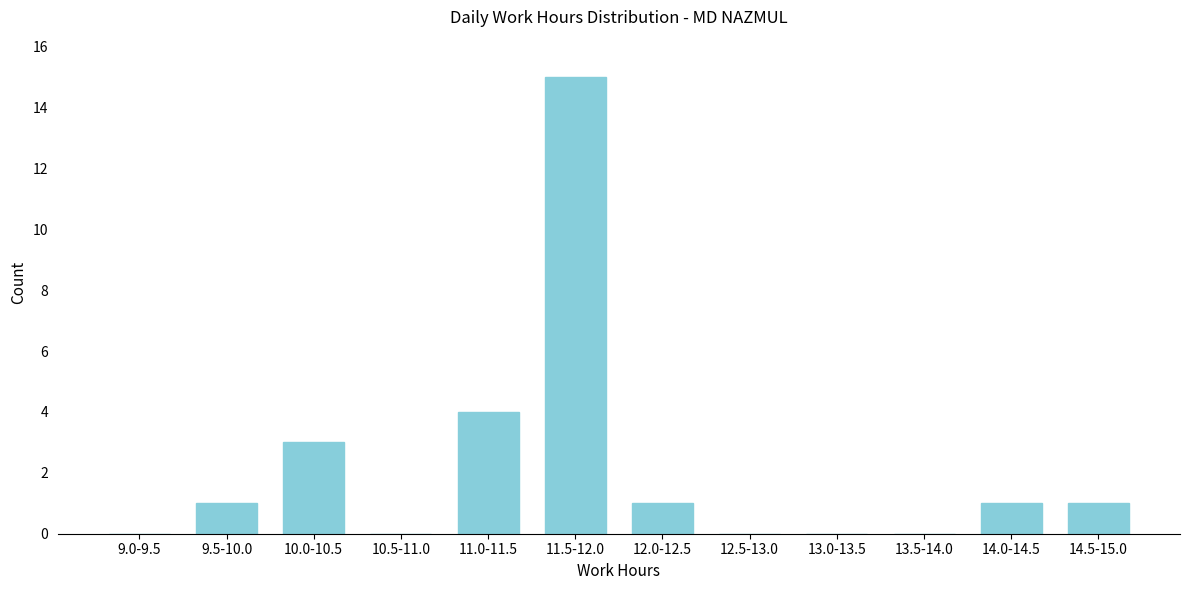

Reading left to right, what are all the values shown in this chart?

9.0-9.5=0	9.5-10.0=1	10.0-10.5=3	10.5-11.0=0	11.0-11.5=4	11.5-12.0=15	12.0-12.5=1	12.5-13.0=0	13.0-13.5=0	13.5-14.0=0	14.0-14.5=1	14.5-15.0=1